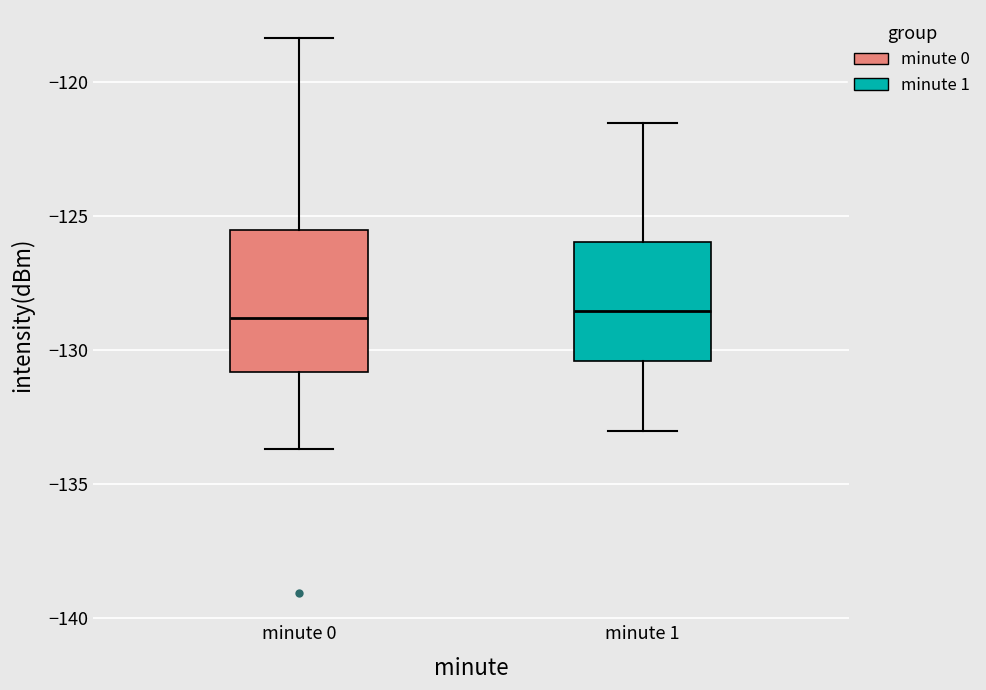

Reading left to right, read every box against the y-axis: the position of its median line, the range the box covers, and the ends of its whiskers. The values are not printed on the chart, so give them approximately, as read against the axis.

minute 0: median -129.0, box -131.0 to -125.5, whiskers -133.5 to -118.5
minute 1: median -128.5, box -130.5 to -126.0, whiskers -133.0 to -121.5